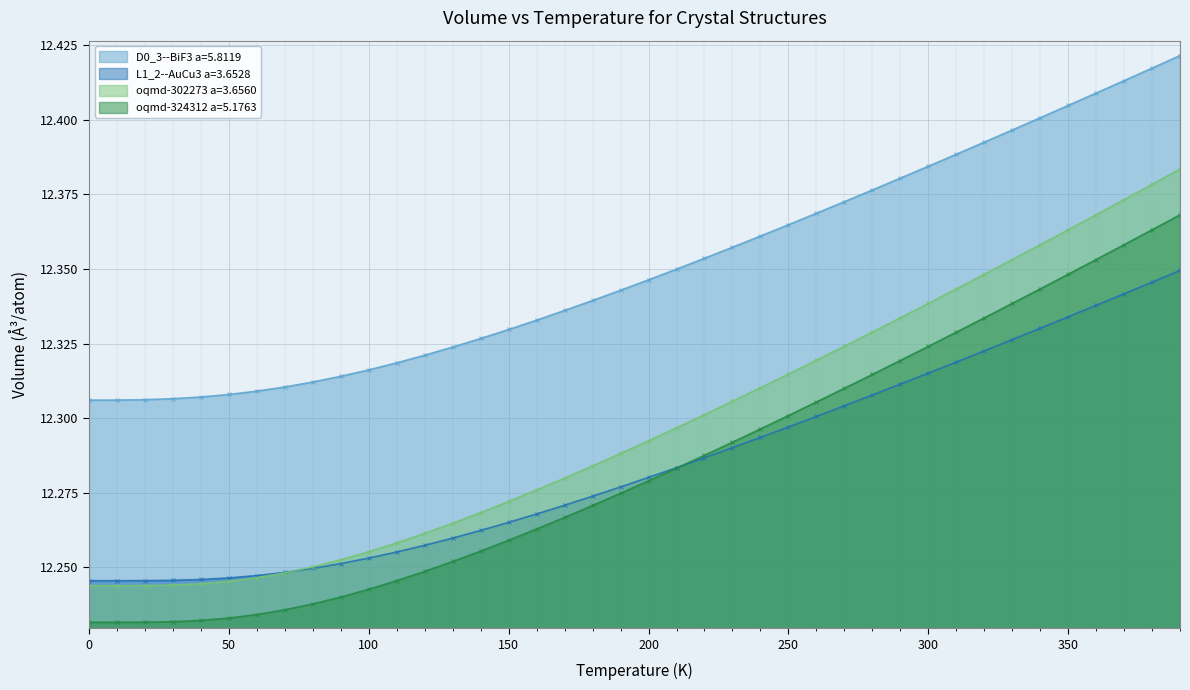

List the series in order of their peak value, highest first.

D0_3--BiF3 a=5.8119, oqmd-302273 a=3.6560, oqmd-324312 a=5.1763, L1_2--AuCu3 a=3.6528